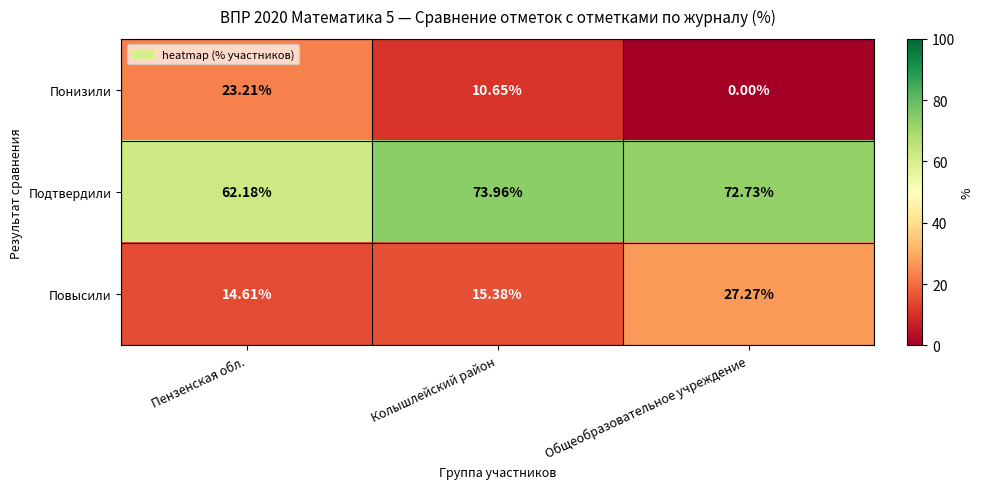

How many values in the Повысили series are below 15?

1